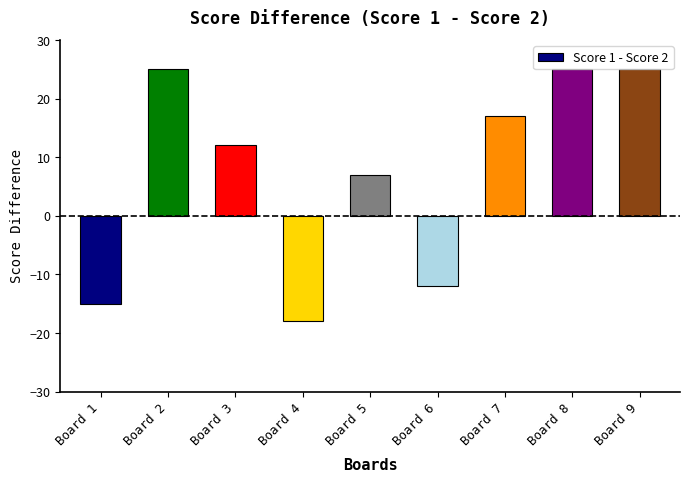

Count the number of data series in this chart.

1